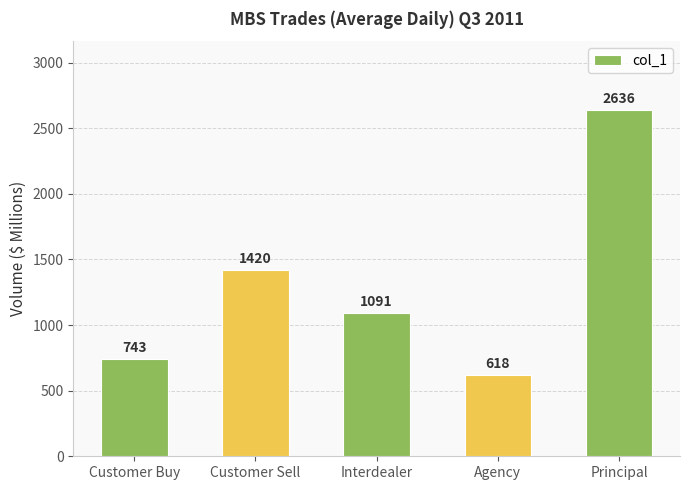

Where does the data first go above 1090?

Customer Sell